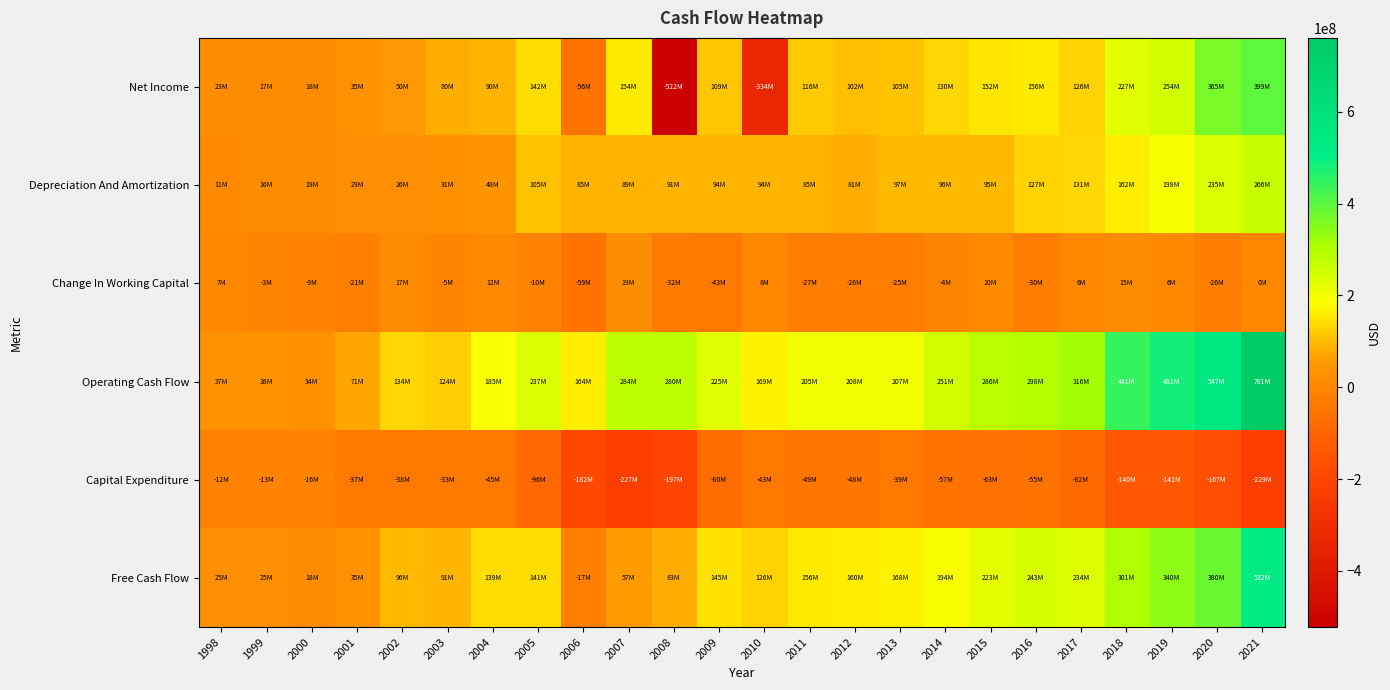

Which series has the largest total across all categories?

Operating Cash Flow